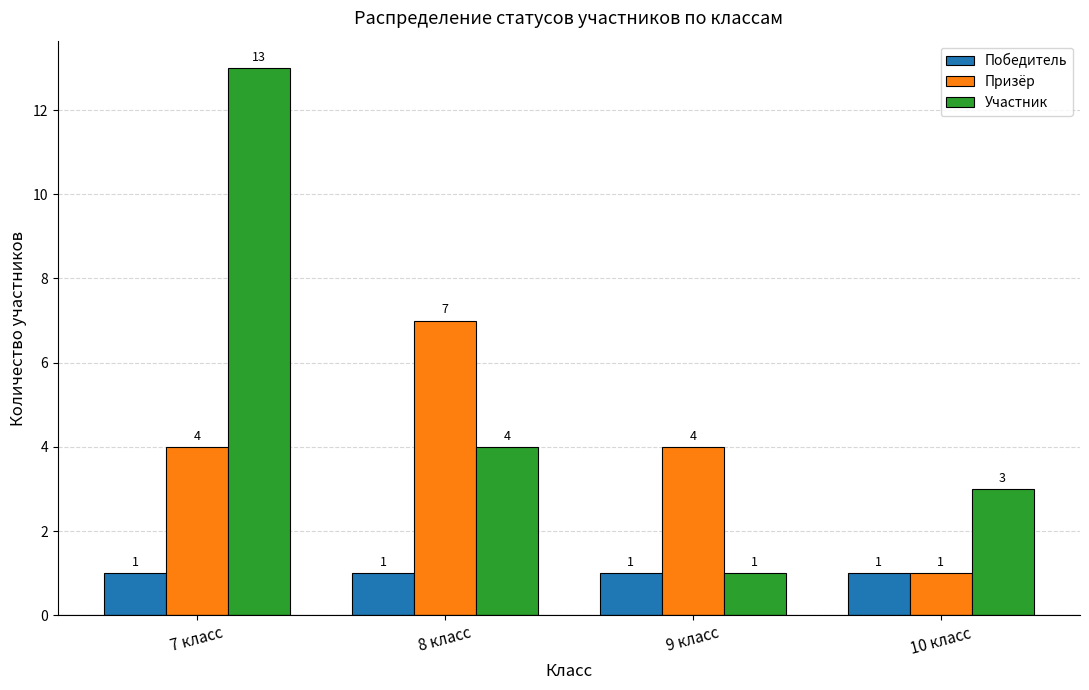

Where does the Участник series first go above 4?

7 класс